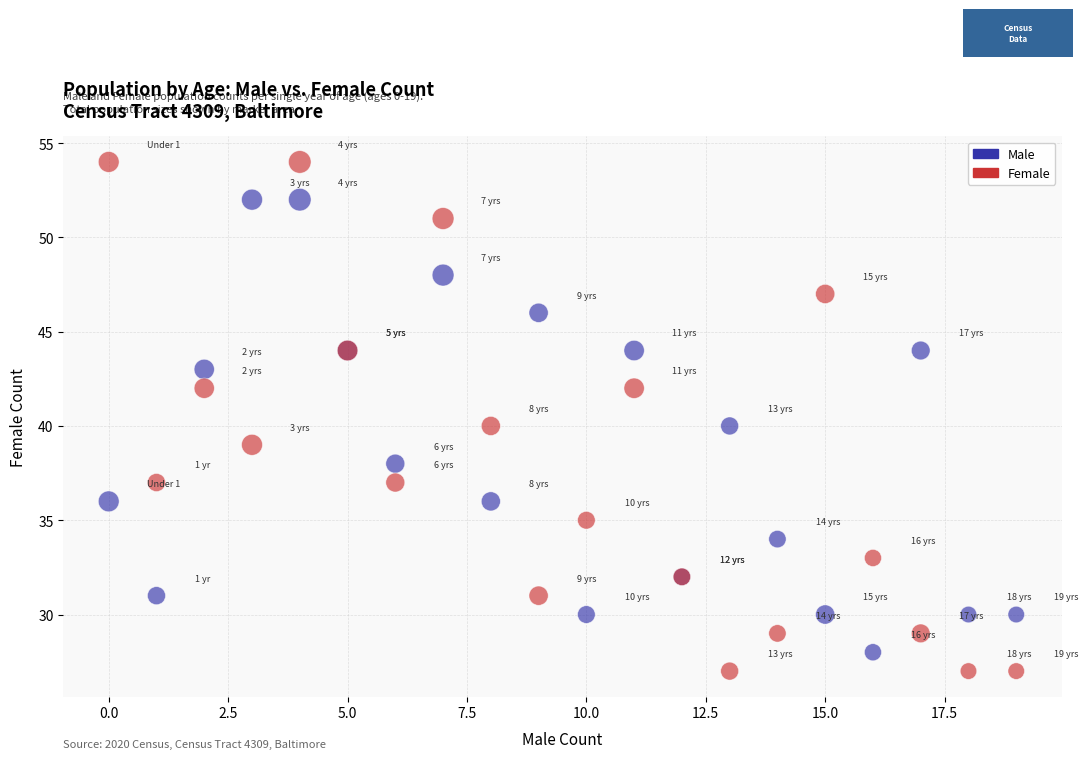

Which series has the widest spread of Y values?

Female